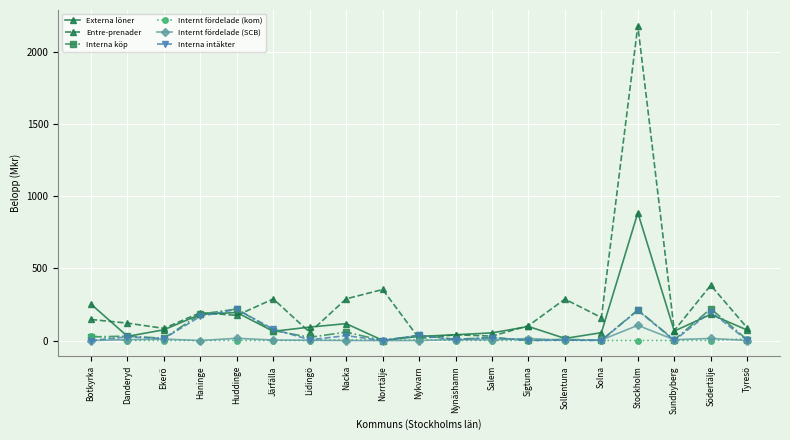

What is the difference between the second highest and minimum values in the Internt fördelade (SCB) series?

15.7